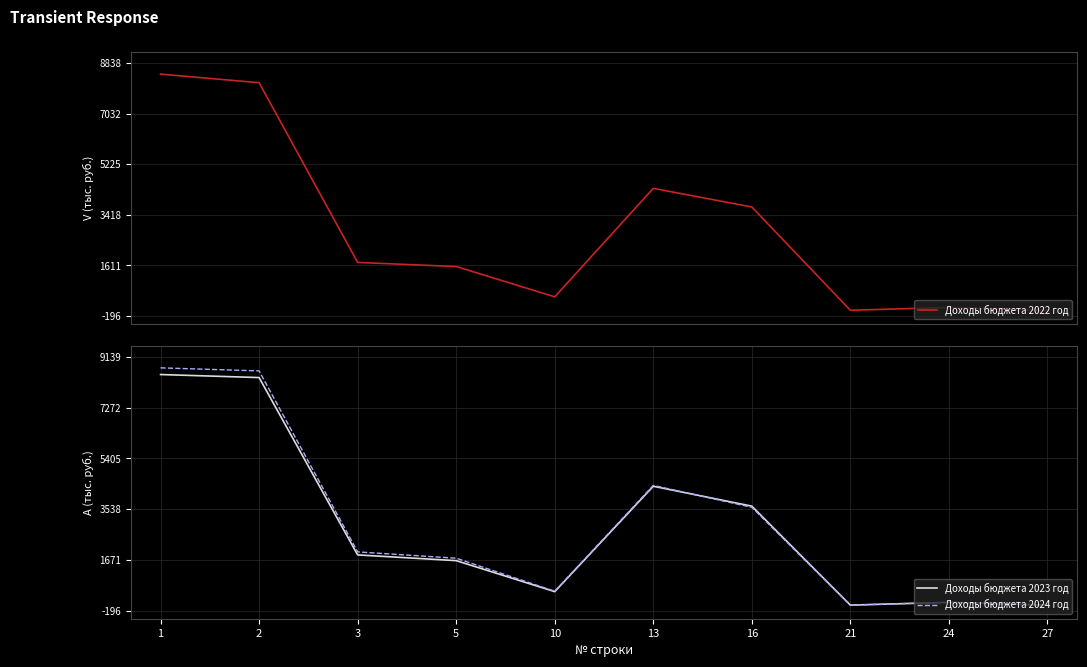

Reading left to right, what are all the values shown in this chart?

Доходы бюджета 2022 год: 8438.4	8132.0	1714.0	1567.7	486.0	4359.3	3694.0	5.0	107.4	4.0
Доходы бюджета 2023 год: 8492.8	8381.3	1852.8	1642.1	501.1	4380.3	3648.5	5.0	107.4	4.1
Доходы бюджета 2024 год: 8738.6	8627.0	1964.0	1731.3	516.1	4410.6	3605.6	5.0	107.4	4.2